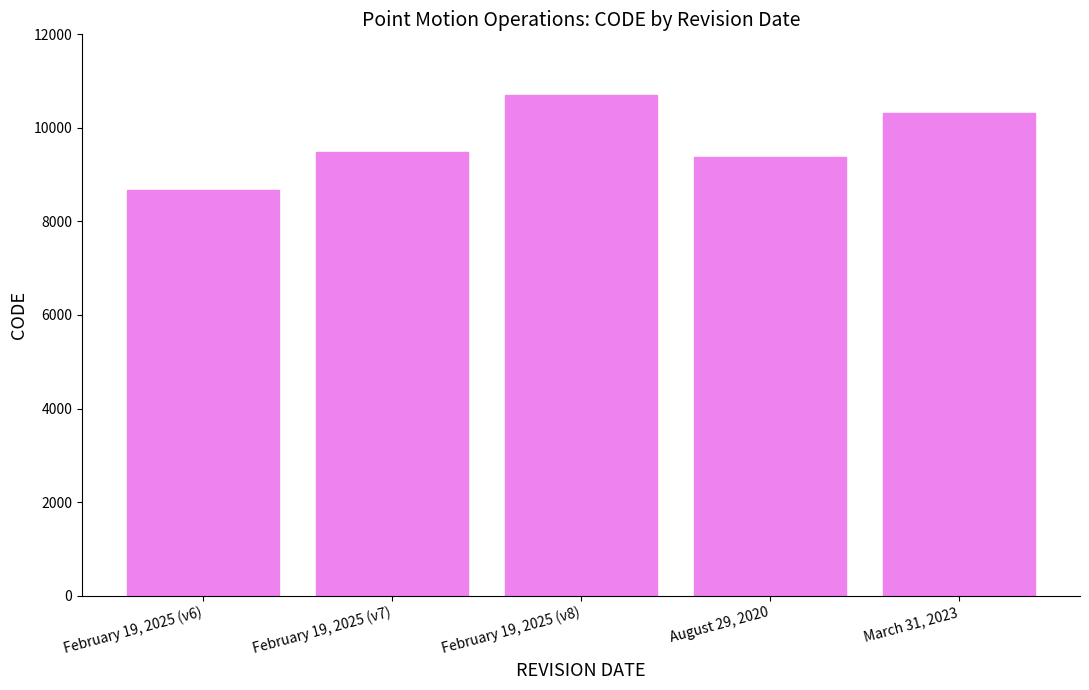

What position from the left is February 19, 2025 (v7)?

2